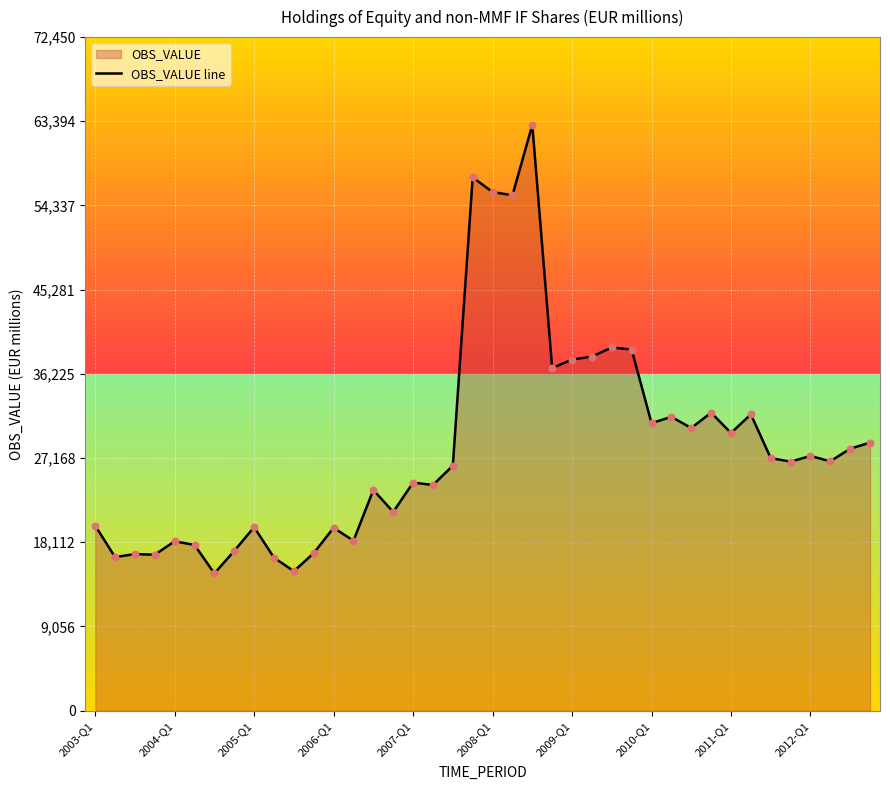

What is the change in value from 2003-Q1 to 21?

+35531.6